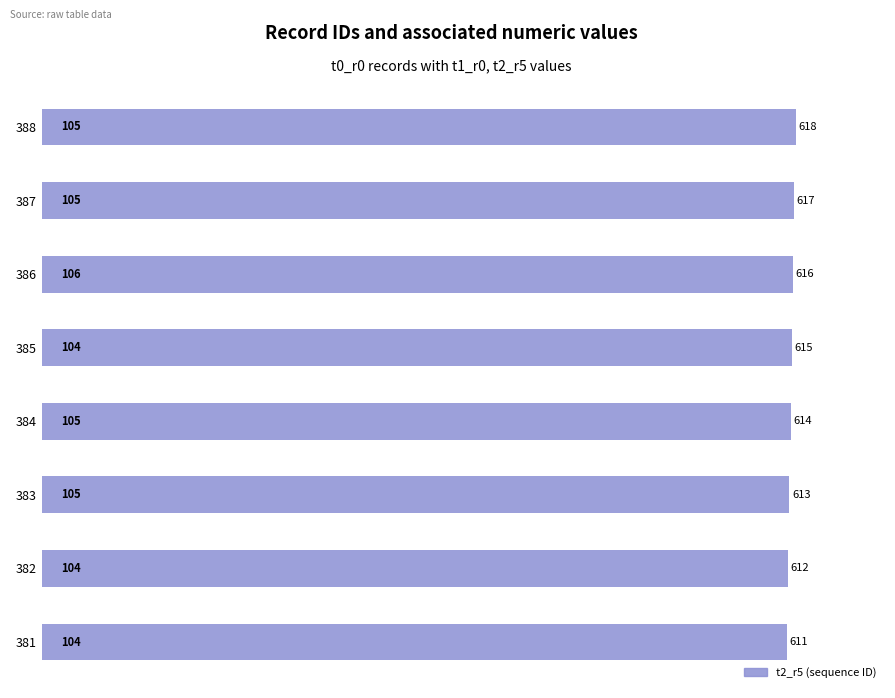

Reading top to bottom, what are all the values shown in this chart?

618	617	616	615	614	613	612	611